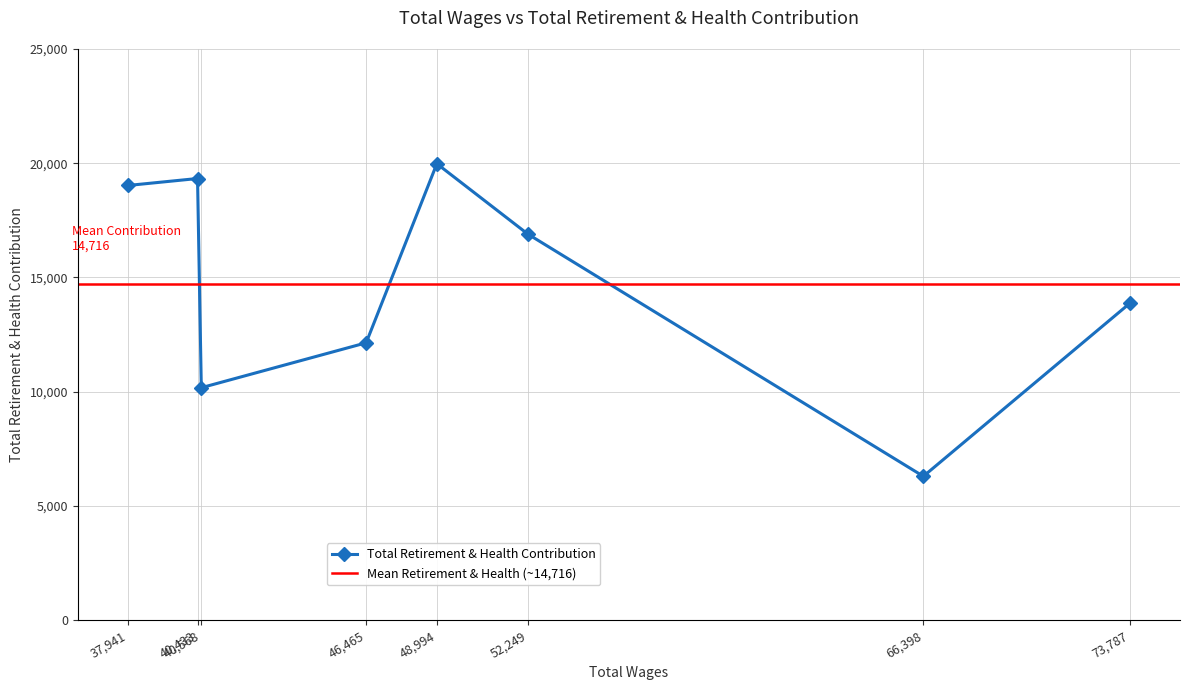

What is the label of the 5th point from the right?

48994.0